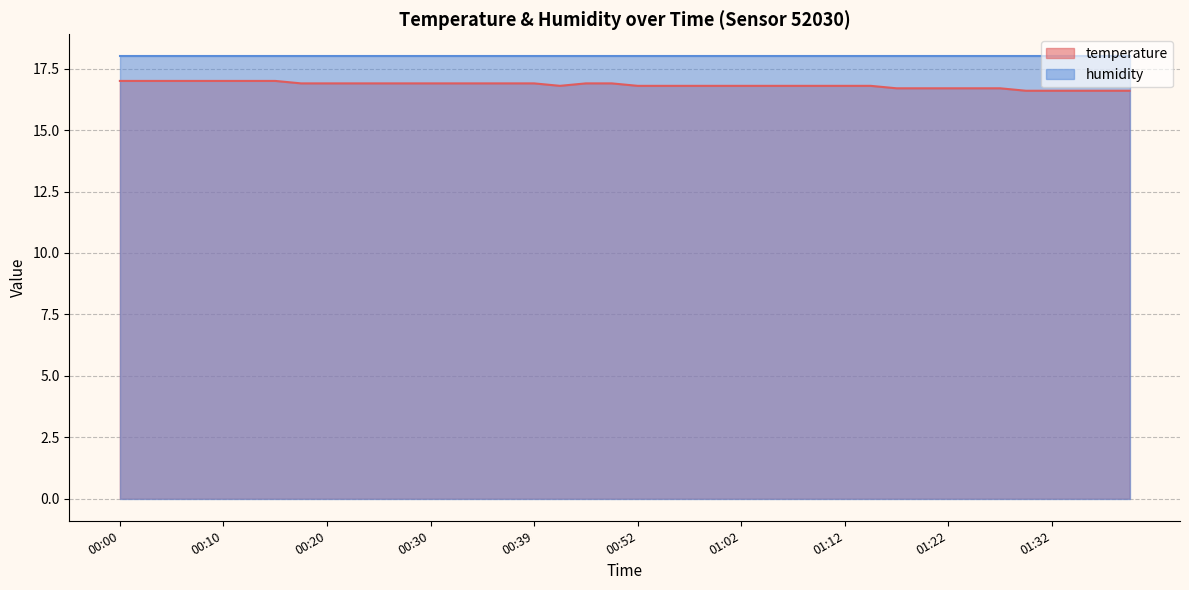

Reading left to right, transcribe all the data shown in this chart.

00:00=17.0	00:03=17.0	00:05=17.0	00:07=17.0	00:10=17.0	00:12=17.0	00:15=17.0	00:17=16.9	00:20=16.9	00:22=16.9	00:25=16.9	00:27=16.9	00:30=16.9	00:32=16.9	00:35=16.9	00:37=16.9	00:39=16.9	00:42=16.8	00:47=16.9	00:50=16.9	00:52=16.8	00:55=16.8	00:57=16.8	01:00=16.8	01:02=16.8	01:05=16.8	01:07=16.8	01:10=16.8	01:12=16.8	01:15=16.8	01:17=16.7	01:19=16.7	01:22=16.7	01:24=16.7	01:27=16.7	01:29=16.6	01:32=16.6	01:34=16.6	01:37=16.6	01:39=16.6